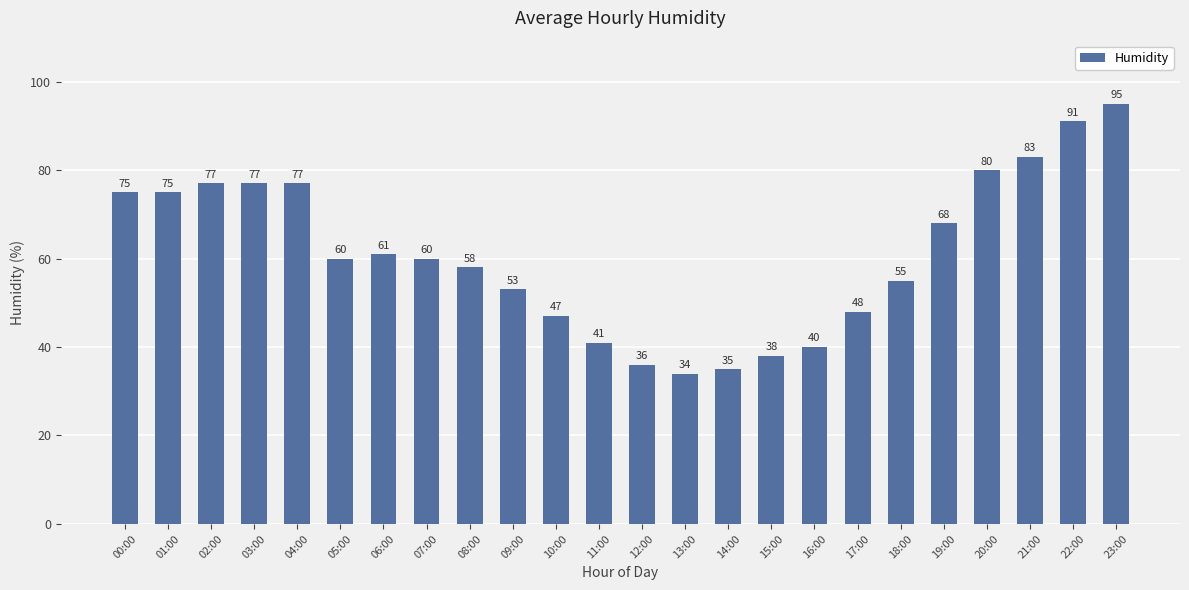

What is the value of the 10th bar from the left?

53